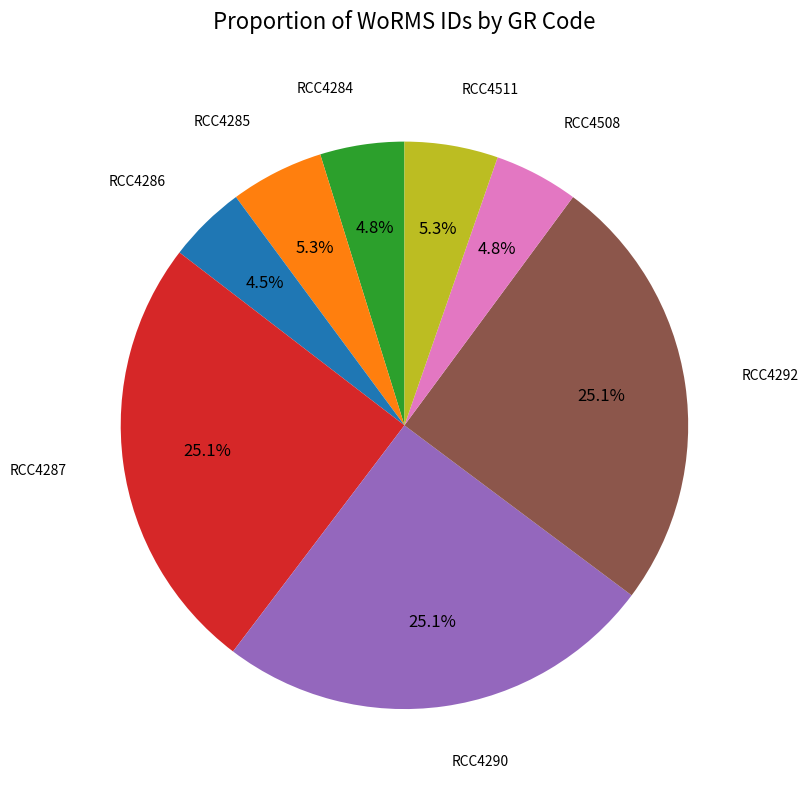

Between RCC4508 and RCC4292, which is larger?

RCC4292